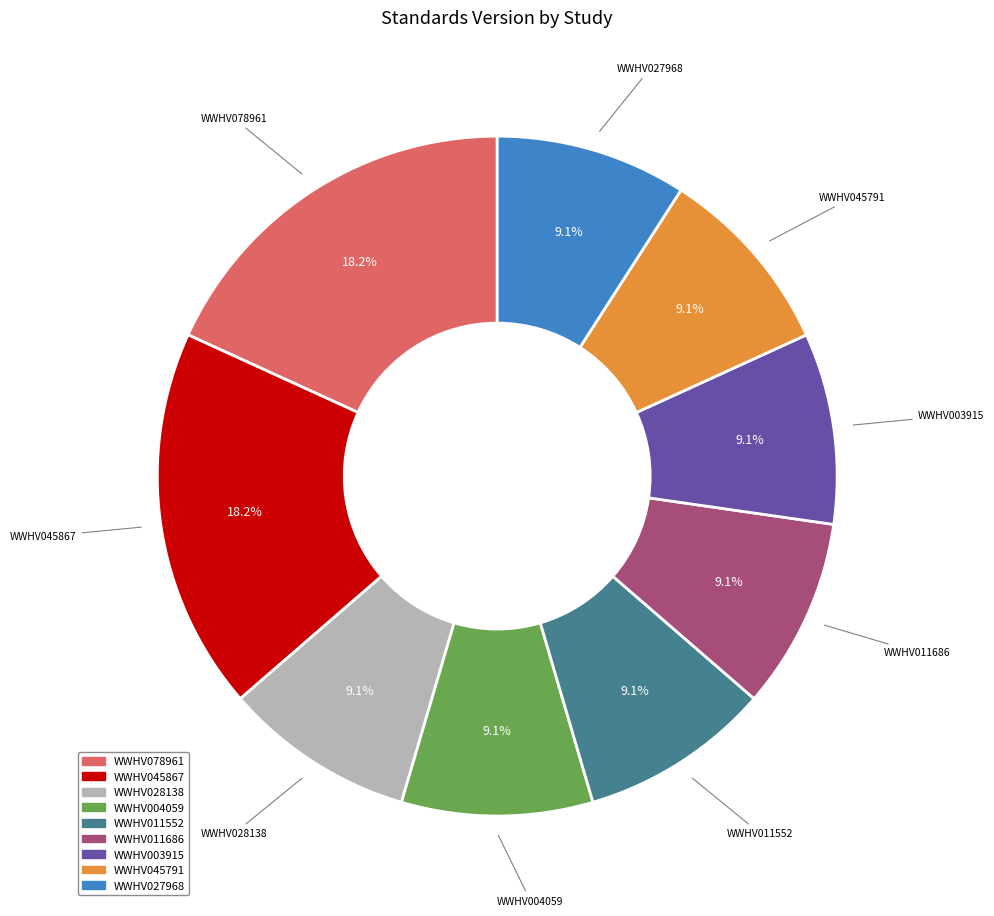

What is the ratio of the value at WWHV003915 to the value at WWHV078961?

0.5